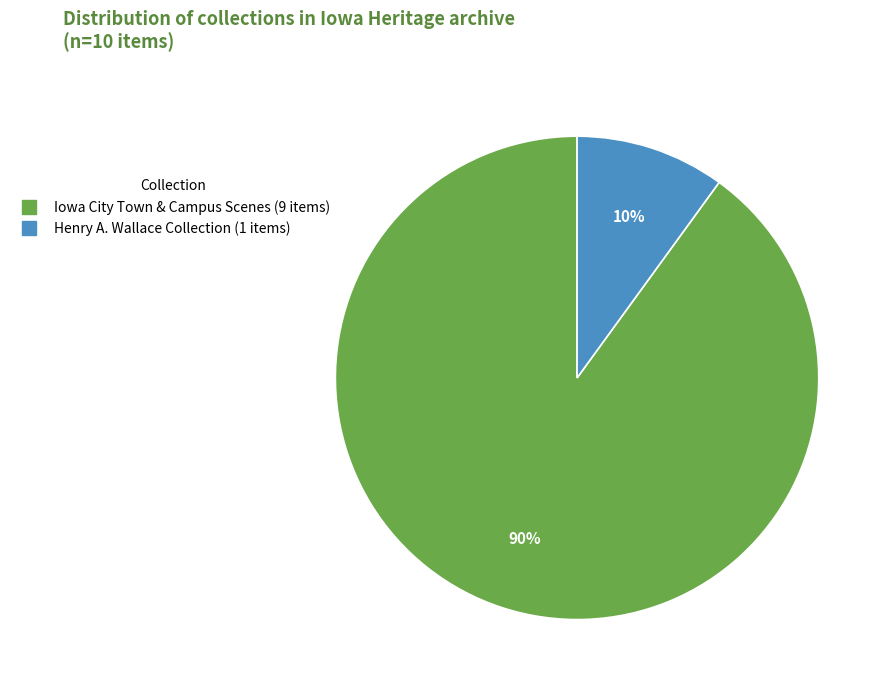

To the nearest percent, what is the difference between the largest and smallest slice percentages?

80%